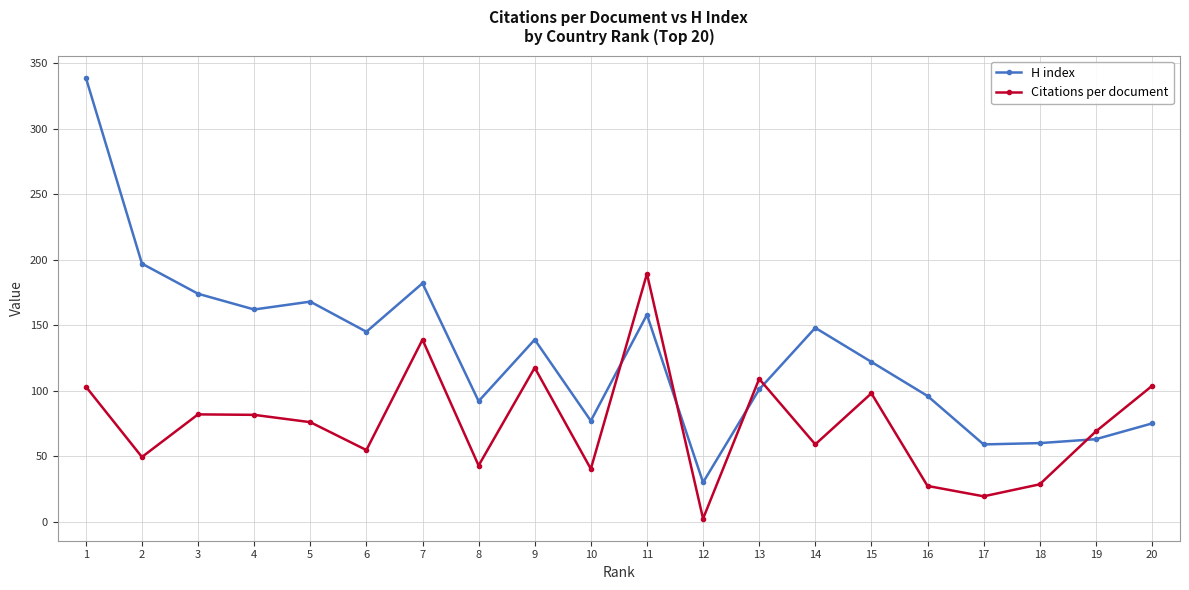

How many data points in Citations per document are above 75?

10